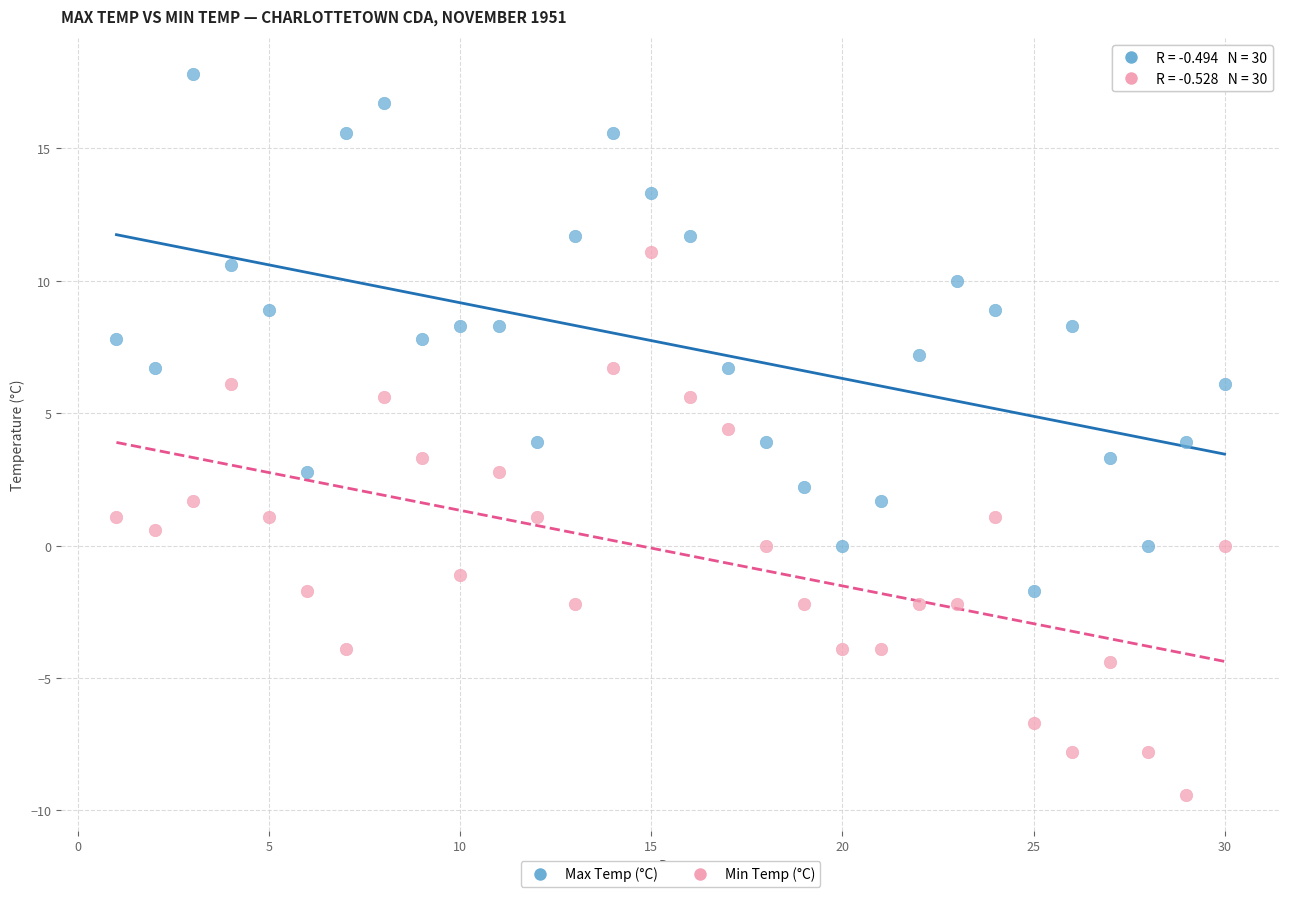

Across all data points, what is the range of Y values (max minus min)?

27.2